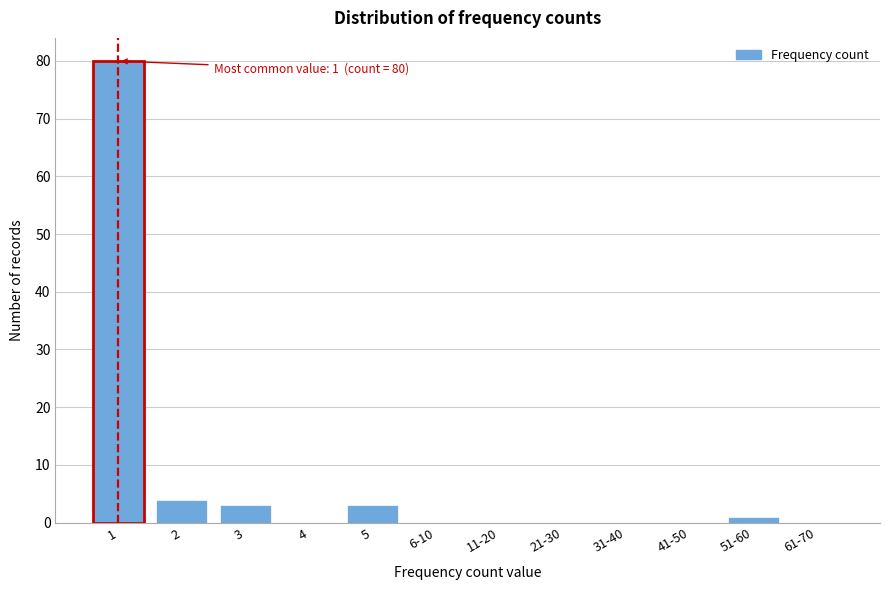

Reading right to left, what are all the values shown in this chart?

61-70=0	51-60=1	41-50=0	31-40=0	21-30=0	11-20=0	6-10=0	5=3	4=0	3=3	2=4	1=80